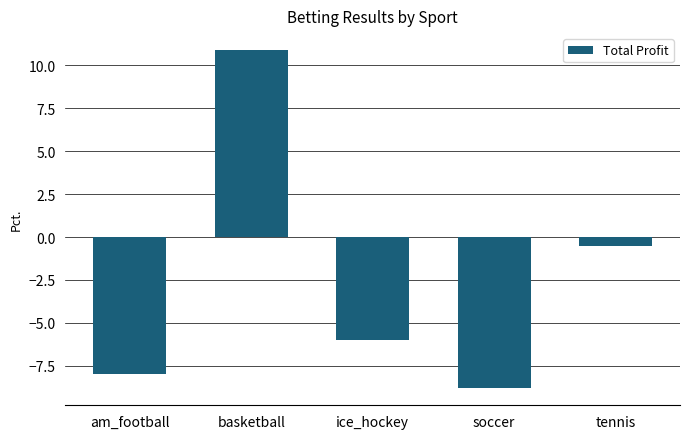

Reading left to right, extract all data points from this chart.

-8.0	10.9	-6.0	-8.8	-0.5